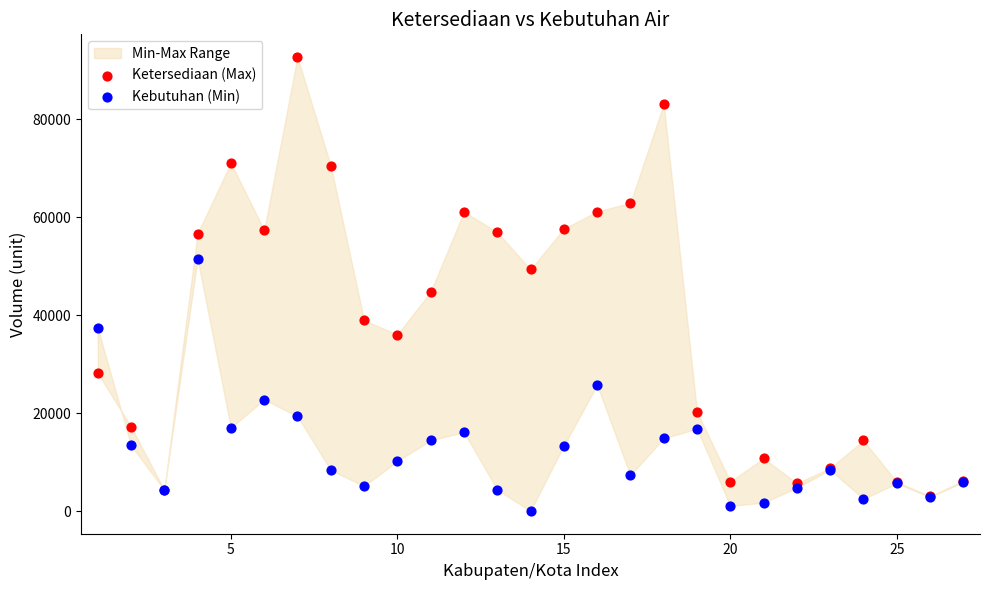

Which series reaches the minimum Y coordinate?

Kebutuhan (Min)